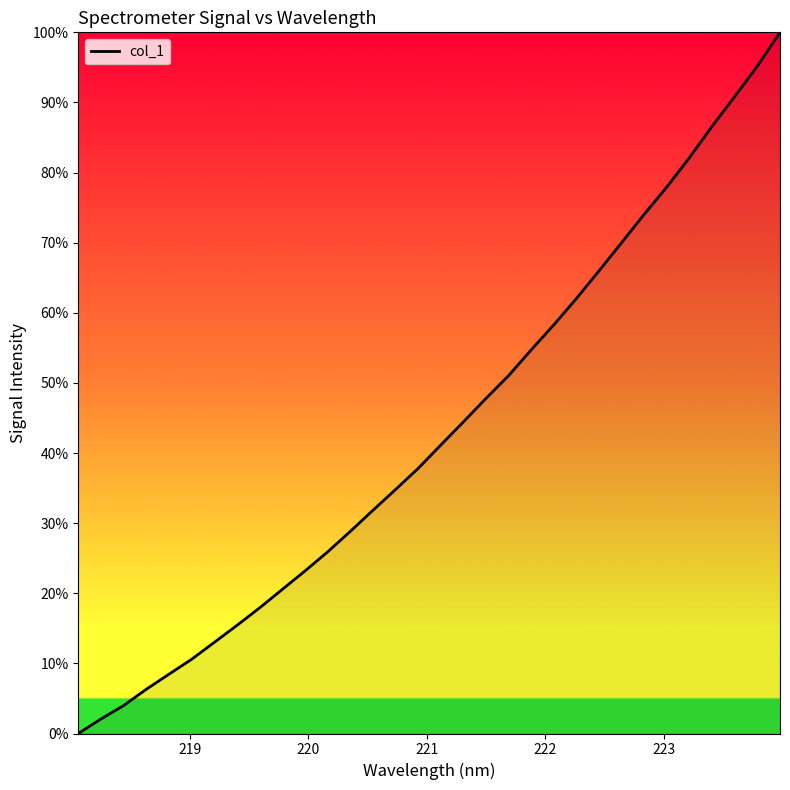

What is the difference between the maximum and minimum values?

100.0